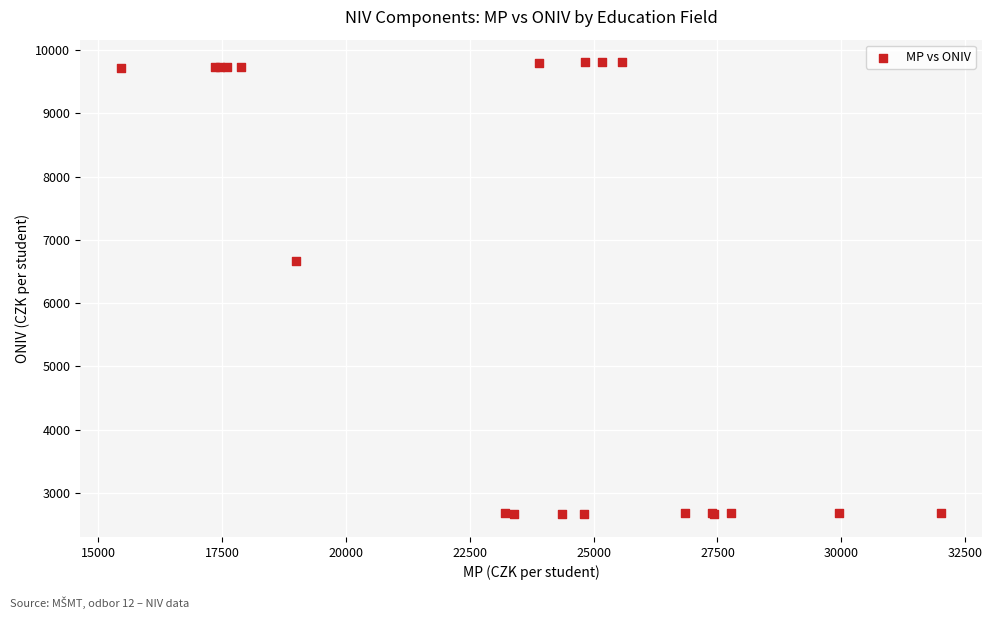

What Y value in the scatter plot is closest to 6235?

6672